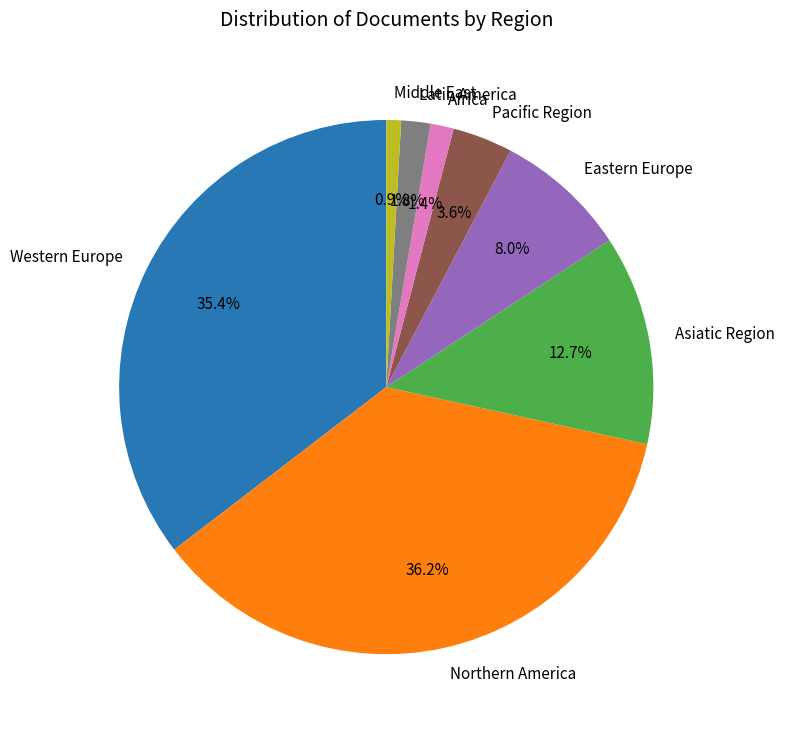

Which category has the biggest portion of the pie?

Northern America